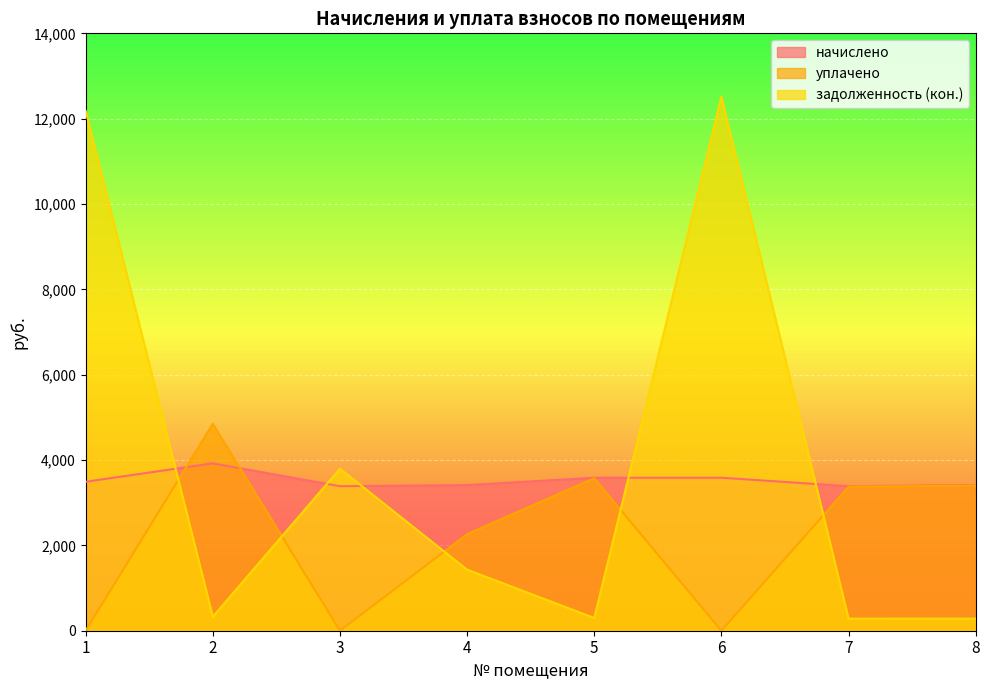

True or false: начислено and задолженность (кон.) cross at least once.

True